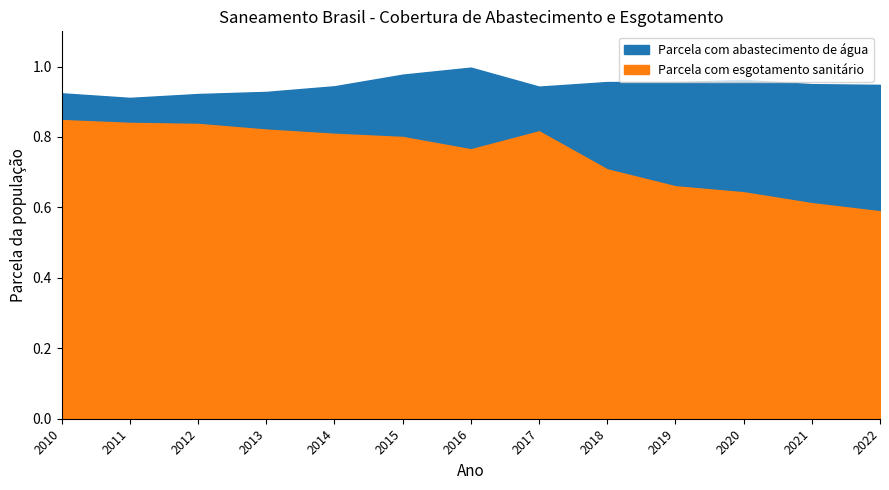

Reading left to right, transcribe all the data shown in this chart.

Parcela com abastecimento de água: 2010=0.9	2011=0.9	2012=0.9	2013=0.9	2014=0.9	2015=1.0	2016=1.0	2017=0.9	2018=1.0	2019=1.0	2020=1.0	2021=0.9	2022=0.9
Parcela com esgotamento sanitário: 2010=0.8	2011=0.8	2012=0.8	2013=0.8	2014=0.8	2015=0.8	2016=0.8	2017=0.8	2018=0.7	2019=0.7	2020=0.6	2021=0.6	2022=0.6